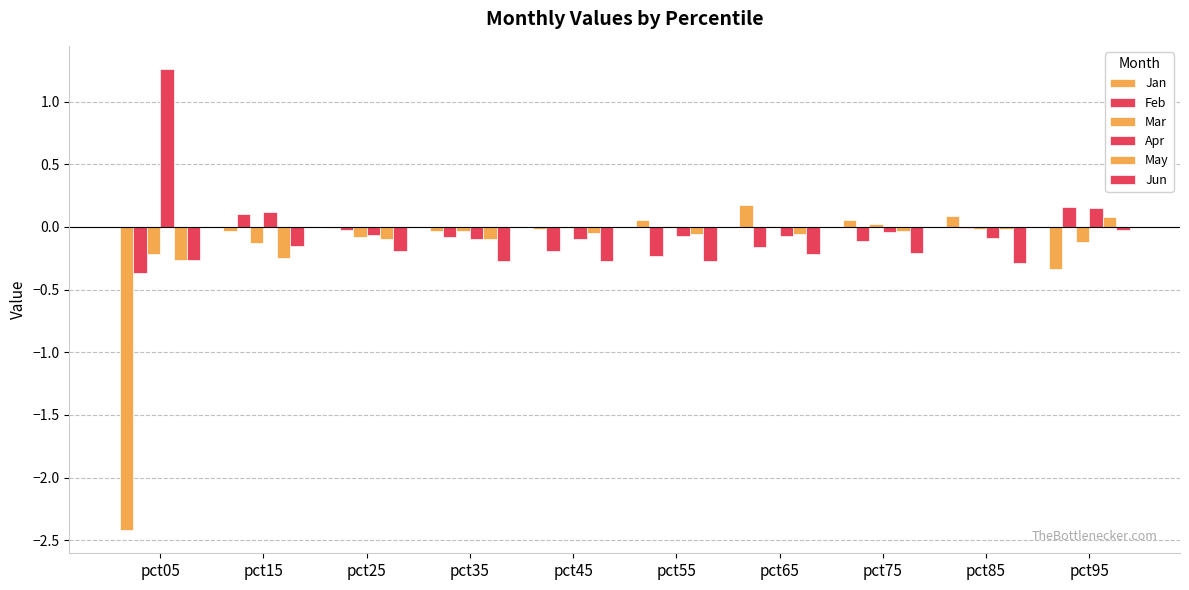

Does the chart contain stacked bars?

No